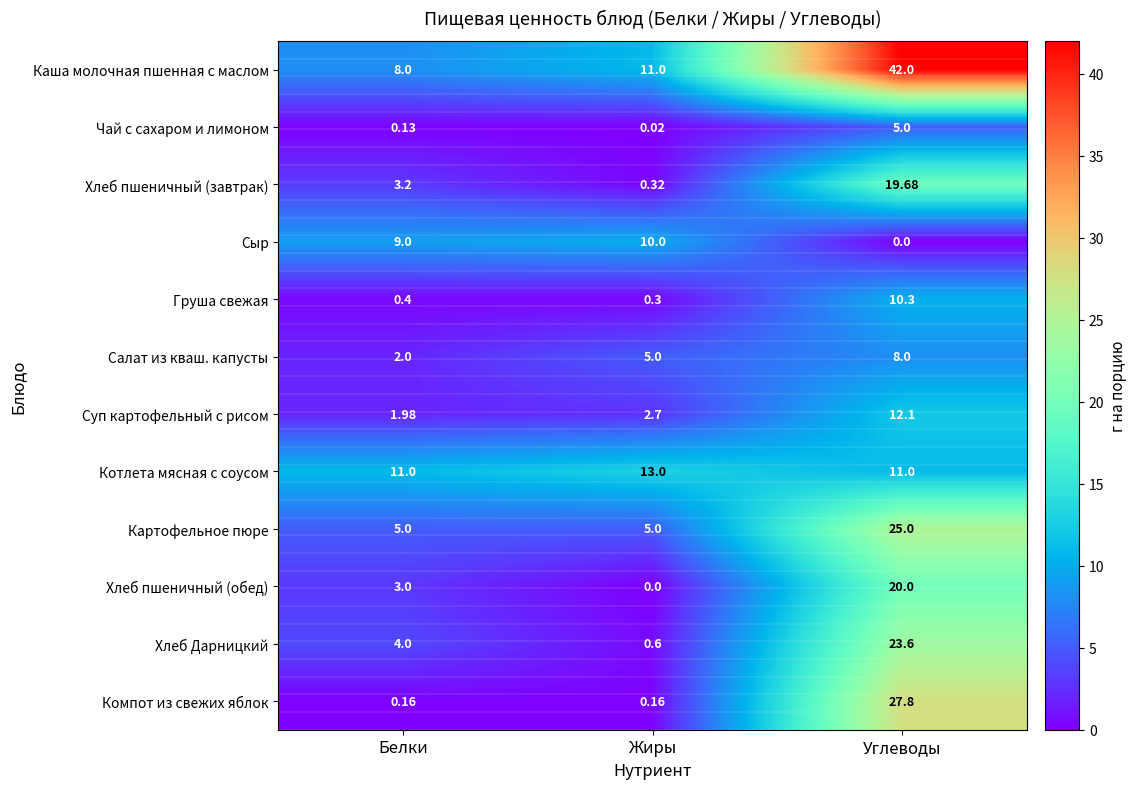

At how many categories does at least one series exceed 34?

1